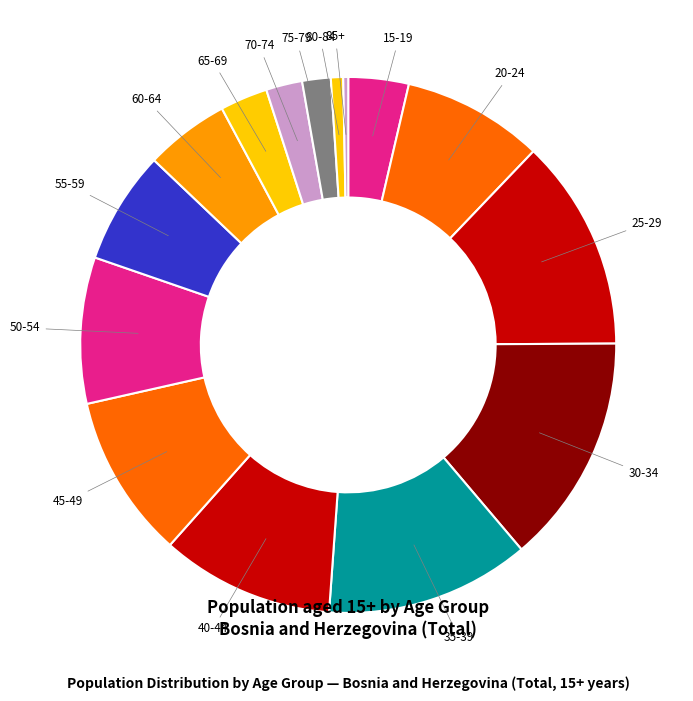

Is it true that 85+ is 0% of the pie?

True